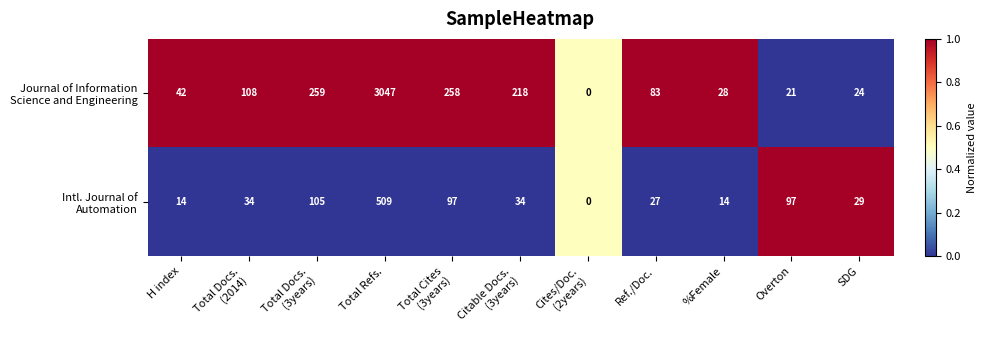

What is the greatest value displayed?

3047